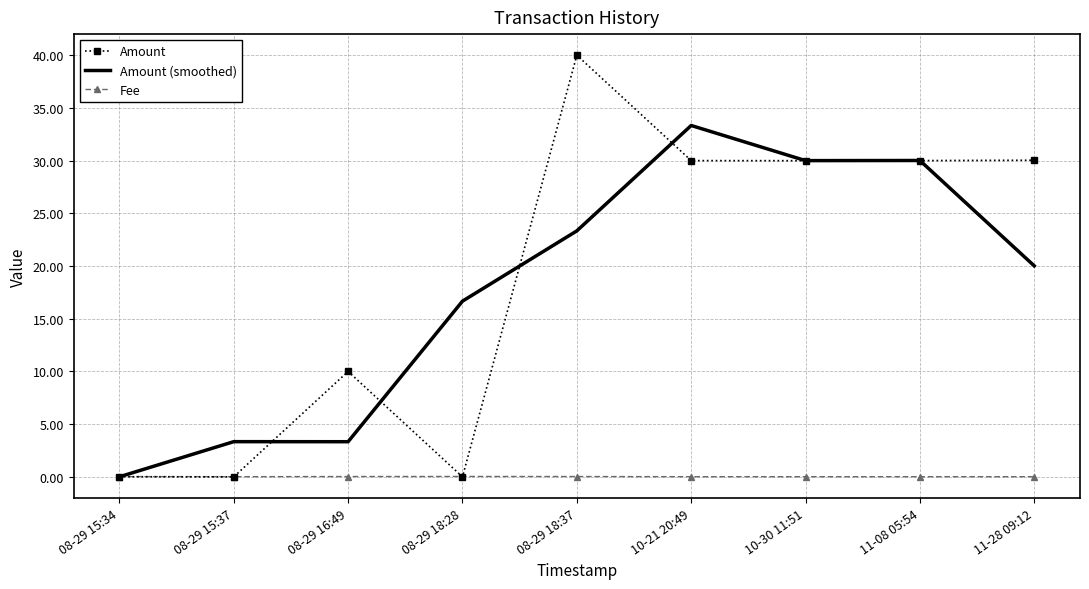

What is the maximum value shown in the chart?

40.0